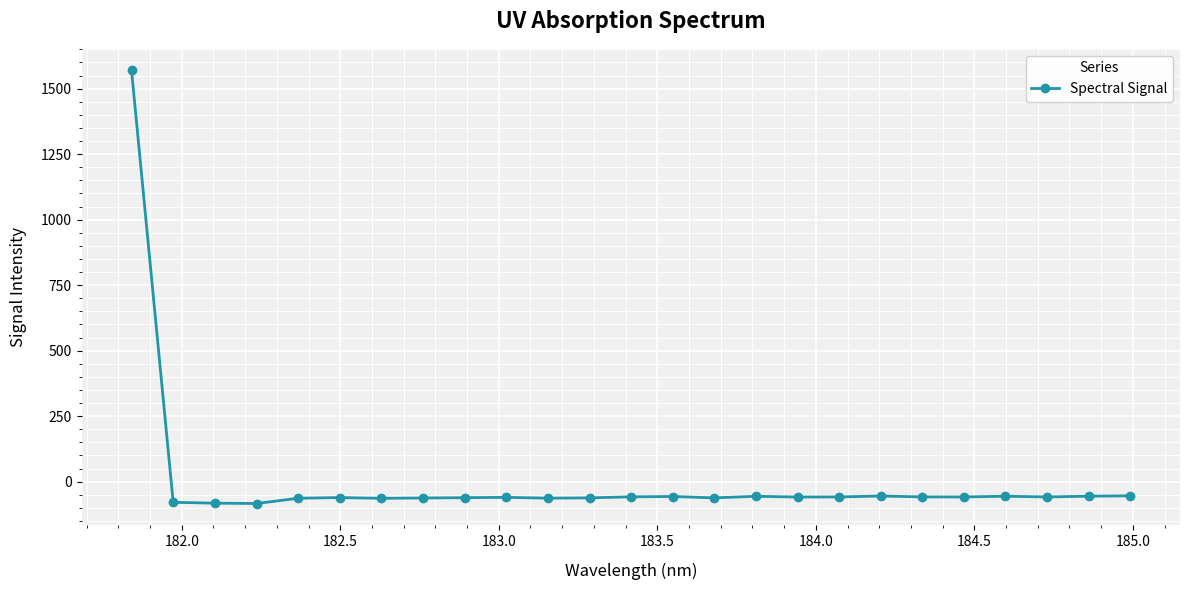

How many values are above zero?

1